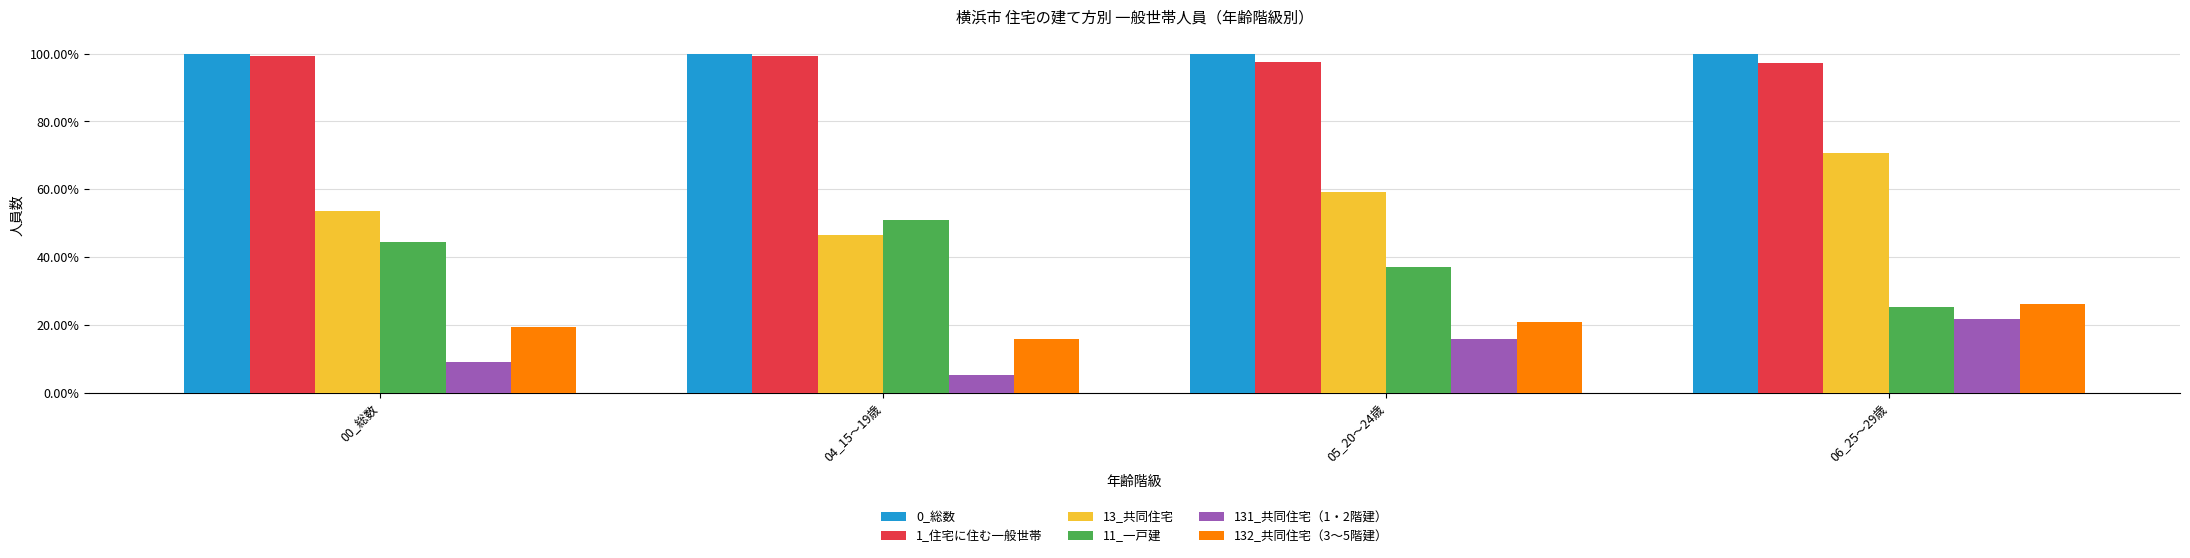

What is the total value across all series at 04_15～19歳?

3.2